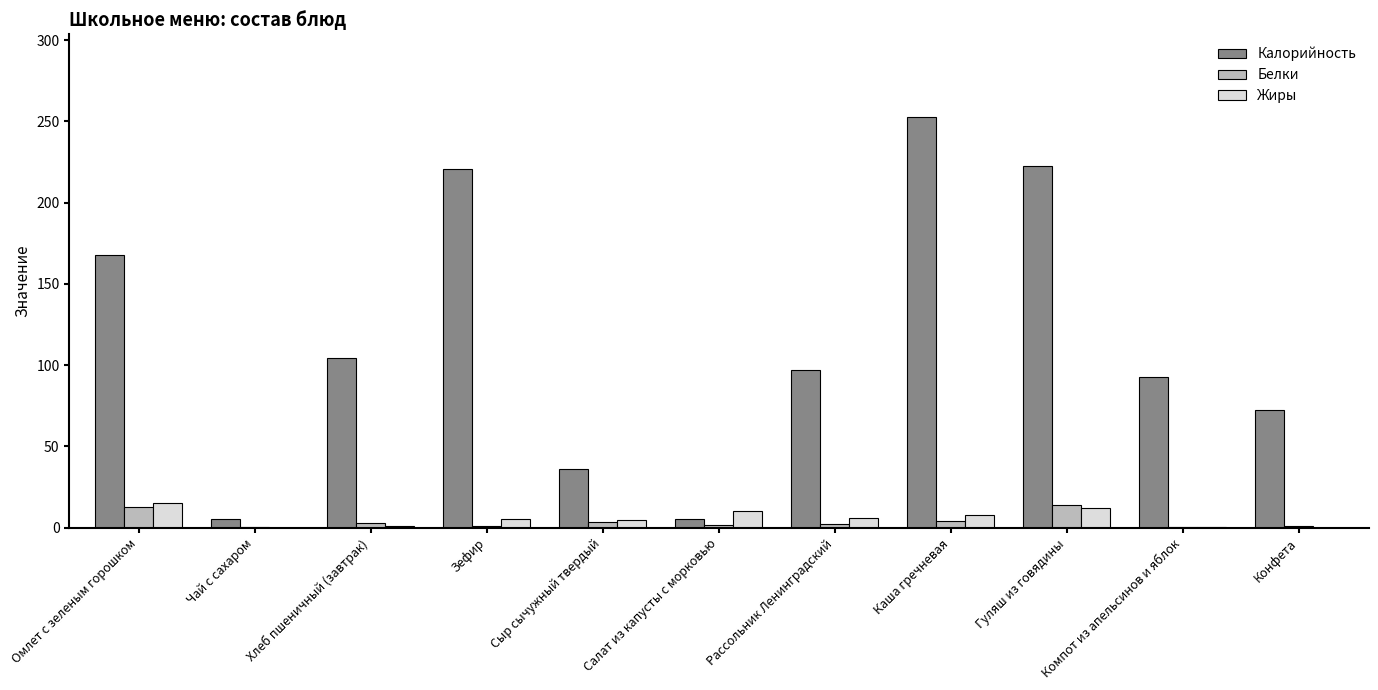

Read the Жиры value at Салат из капусты с морковью.

10.0